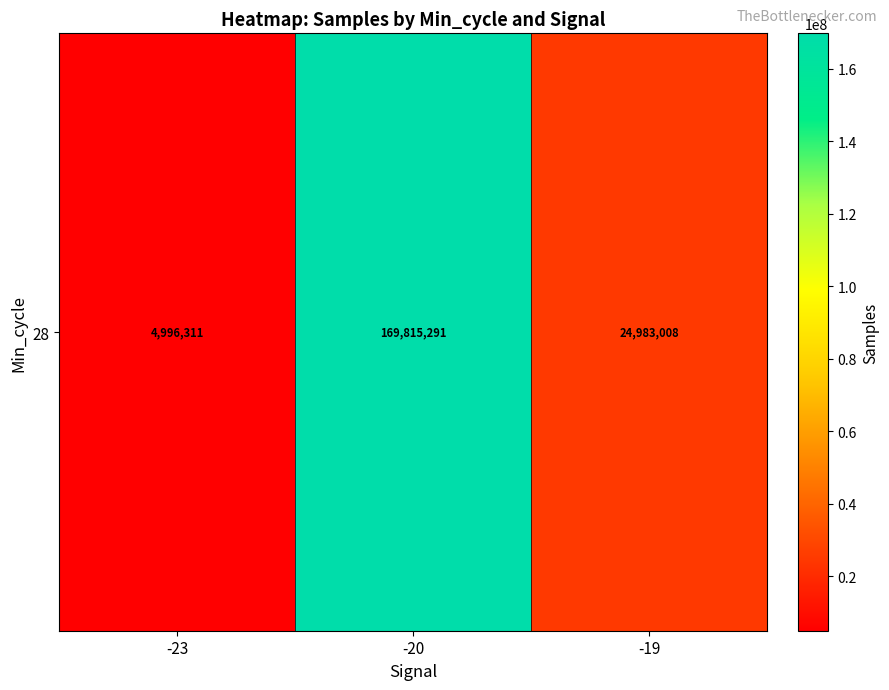

Rank the categories by value from lowest to highest.

-23, -19, -20